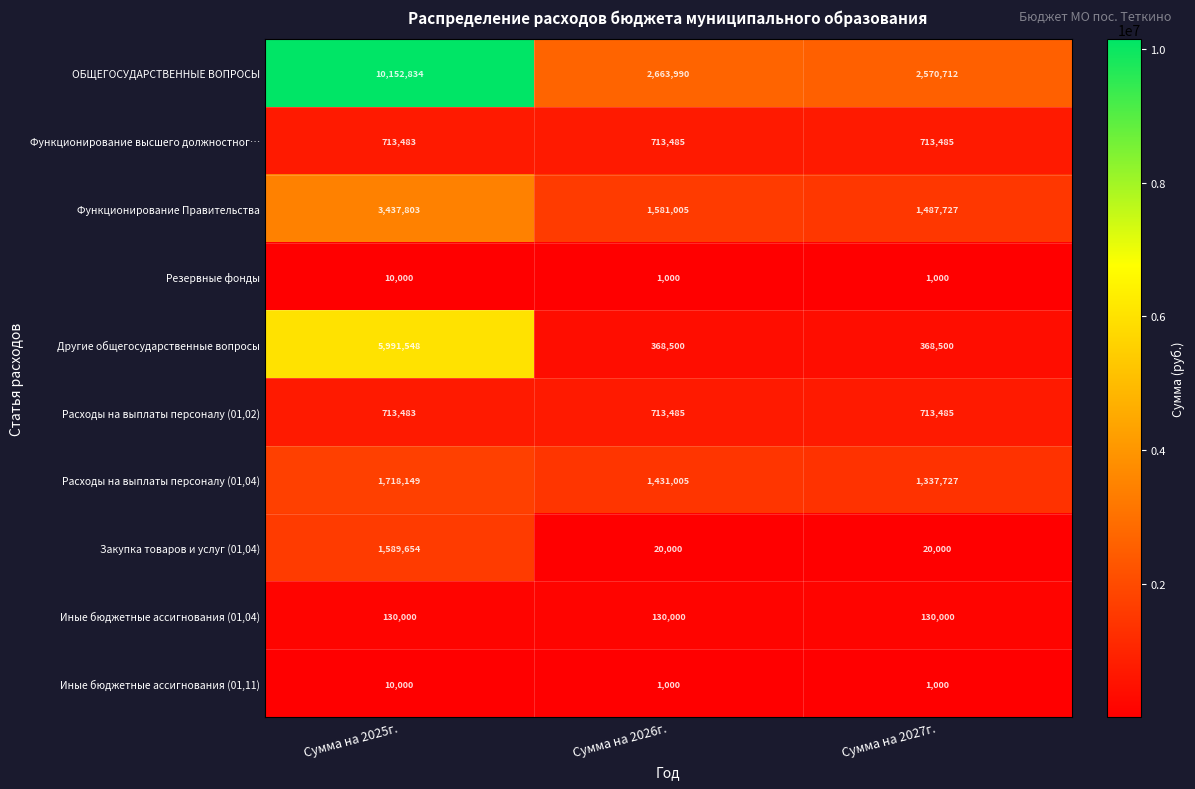

Reading left to right, list all the values displayed in this chart.

ОБЩЕГОСУДАРСТВЕННЫЕ ВОПРОСЫ: Сумма на 2025г.=10152834	Сумма на 2026г.=2663990	Сумма на 2027г.=2570712
Функционирование высшего должностног…: Сумма на 2025г.=713483	Сумма на 2026г.=713485	Сумма на 2027г.=713485
Функционирование Правительства: Сумма на 2025г.=3437803	Сумма на 2026г.=1581005	Сумма на 2027г.=1487727
Резервные фонды: Сумма на 2025г.=10000	Сумма на 2026г.=1000	Сумма на 2027г.=1000
Другие общегосударственные вопросы: Сумма на 2025г.=5991548	Сумма на 2026г.=368500	Сумма на 2027г.=368500
Расходы на выплаты персоналу (01,02): Сумма на 2025г.=713483	Сумма на 2026г.=713485	Сумма на 2027г.=713485
Расходы на выплаты персоналу (01,04): Сумма на 2025г.=1718149	Сумма на 2026г.=1431005	Сумма на 2027г.=1337727
Закупка товаров и услуг (01,04): Сумма на 2025г.=1589654	Сумма на 2026г.=20000	Сумма на 2027г.=20000
Иные бюджетные ассигнования (01,04): Сумма на 2025г.=130000	Сумма на 2026г.=130000	Сумма на 2027г.=130000
Иные бюджетные ассигнования (01,11): Сумма на 2025г.=10000	Сумма на 2026г.=1000	Сумма на 2027г.=1000